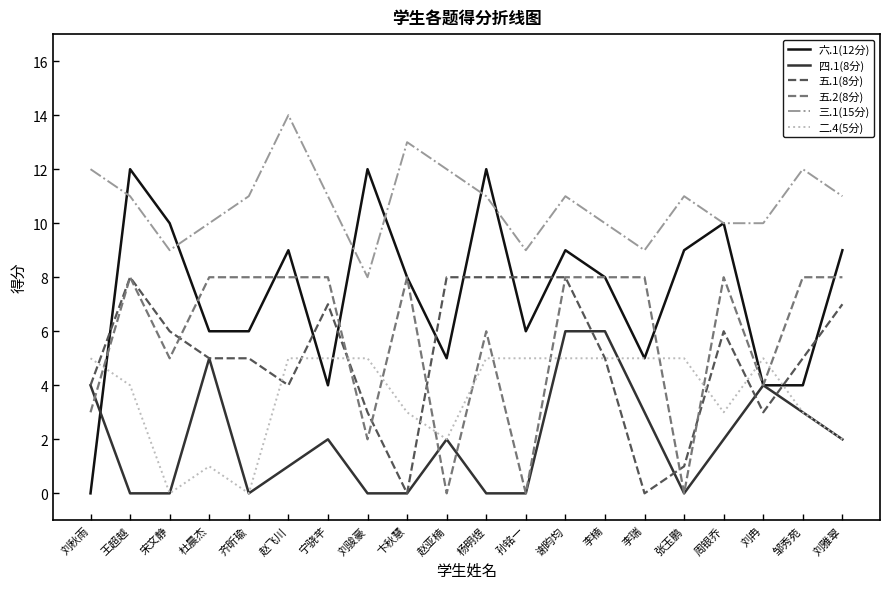

What is the total value across all series at 赵飞川?

41